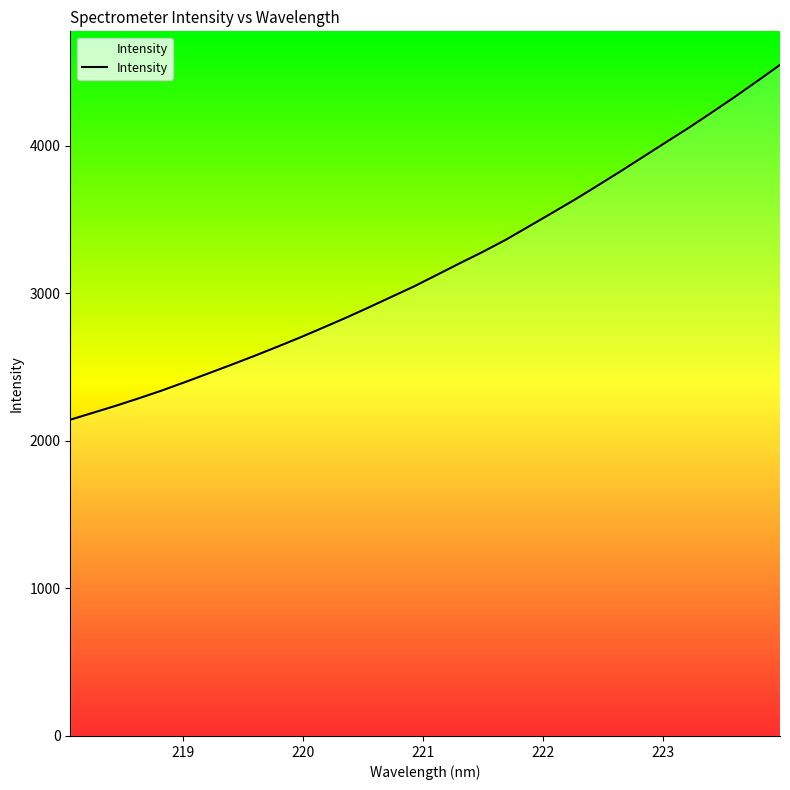

What is the difference between the maximum and minimum values?

2405.5